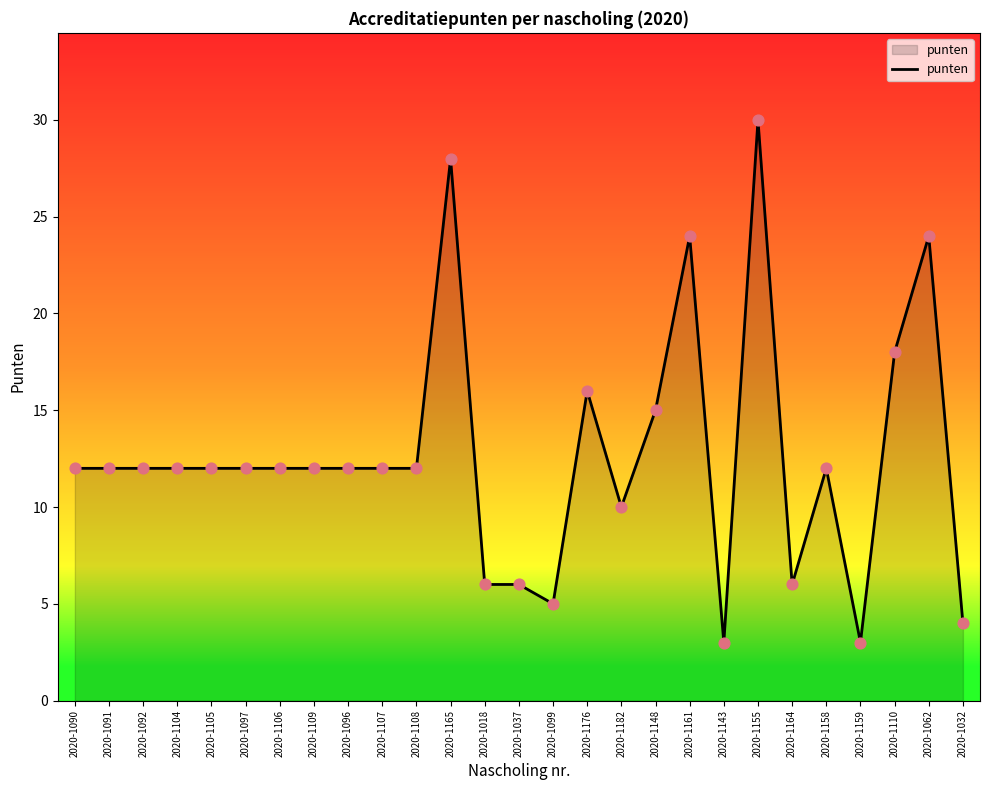

Which has a higher value, 2020-1143 or 2020-1106?

2020-1106